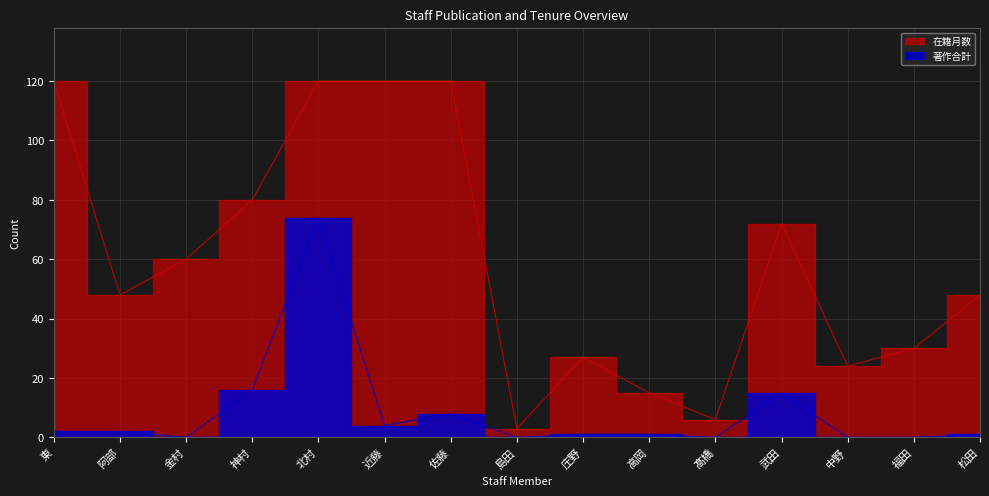

At which category does 在籍月数 reach its first local valley?

阿部